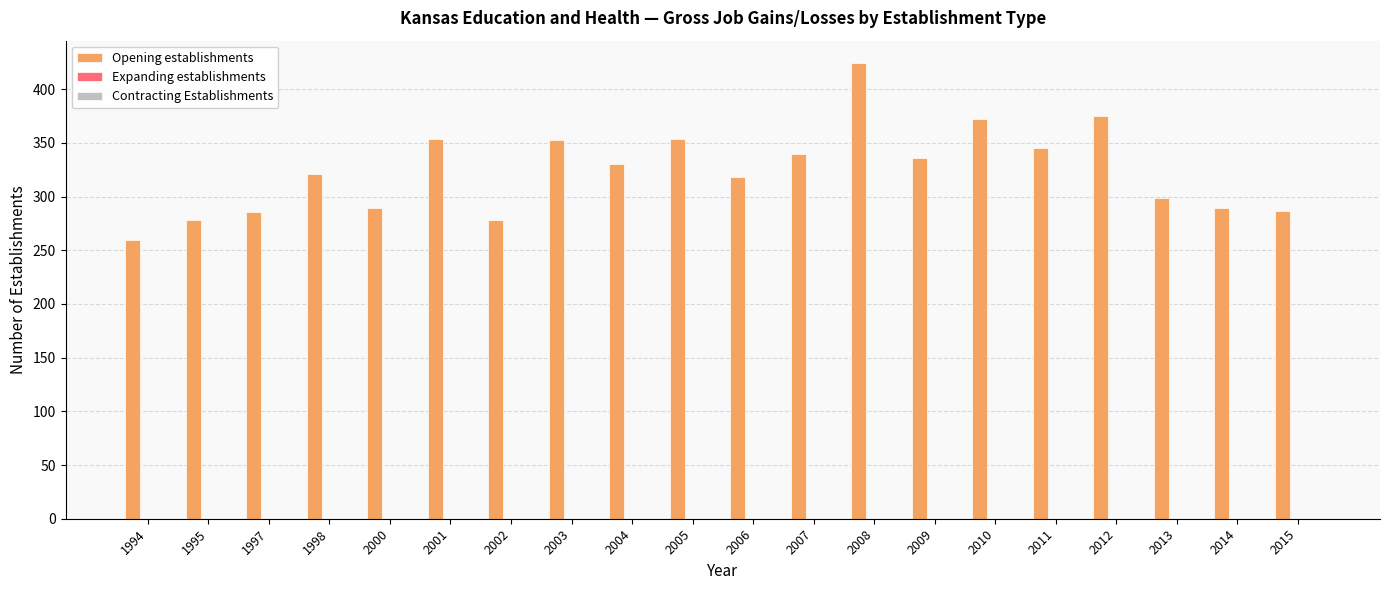

Approximately how many times larger is the value at 2000 compared to 2003?

0.8